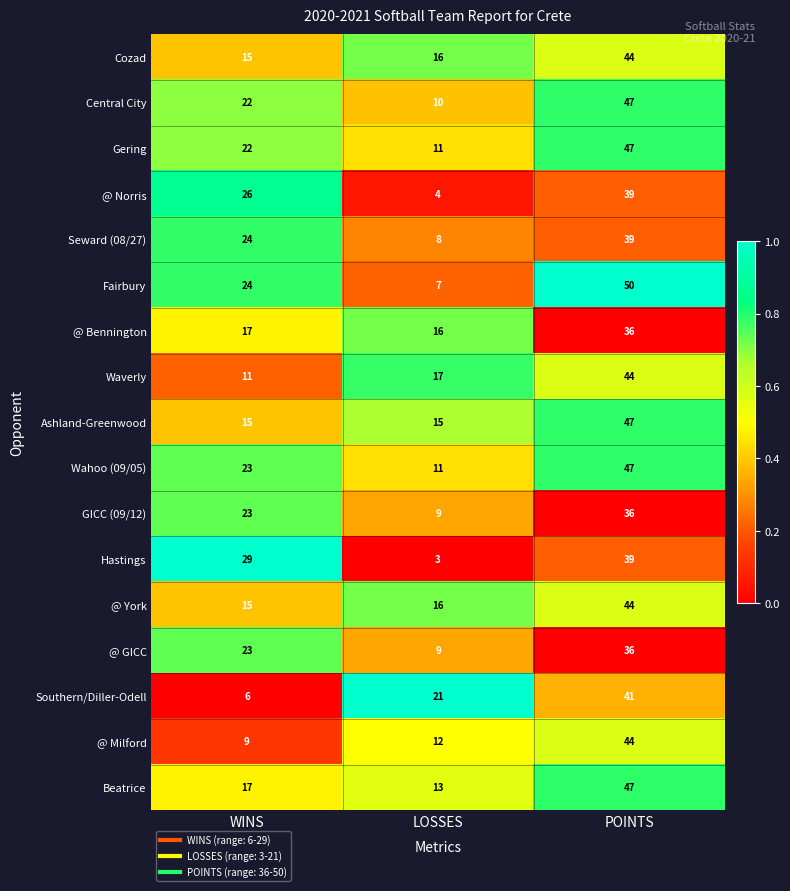

What is the sum of all Central City values?

79